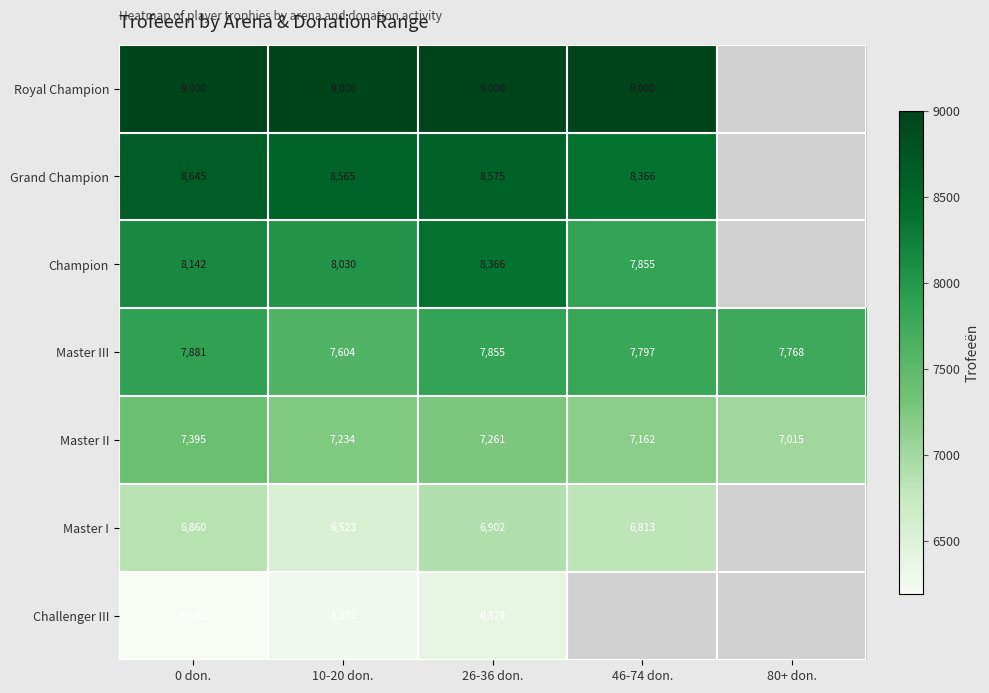

List the labels in order of Master II value, largest first.

0 don., 26-36 don., 10-20 don., 46-74 don., 80+ don.